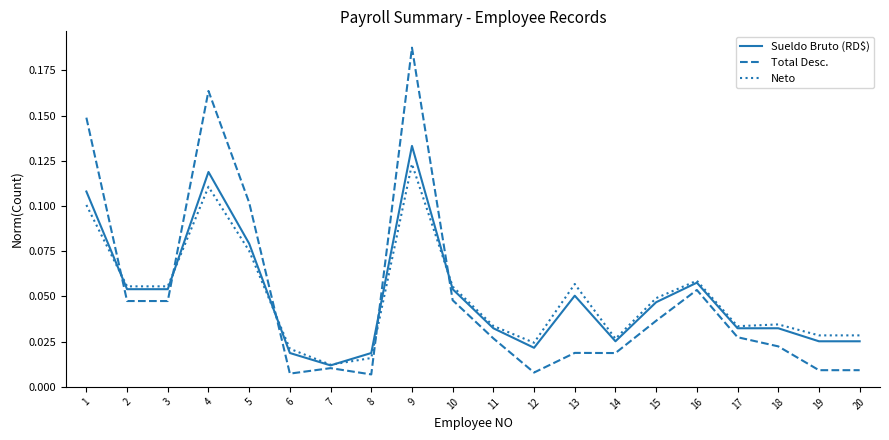

Which series changed the most between 10 and 12?

Total Desc.